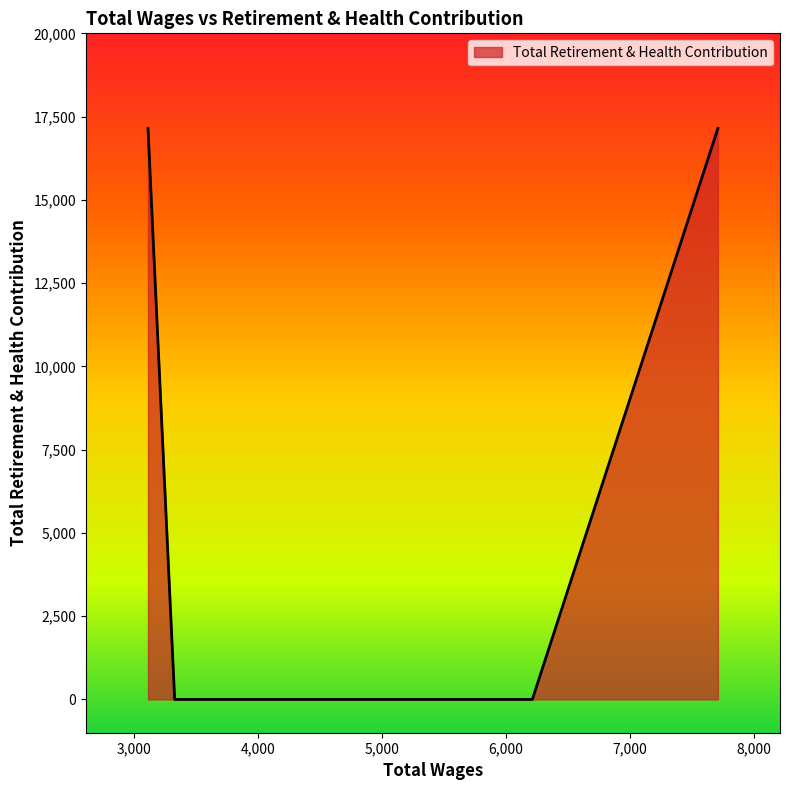

True or false: the data has more than 2 interior local peaks.

False